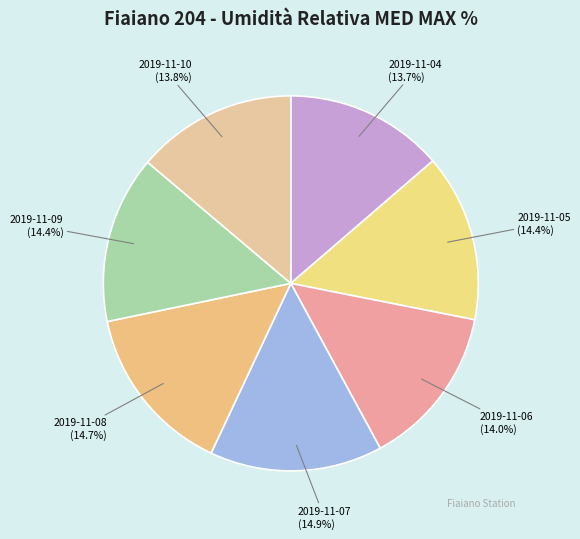

Does 2019-11-10 account for over 50% of the chart?

No